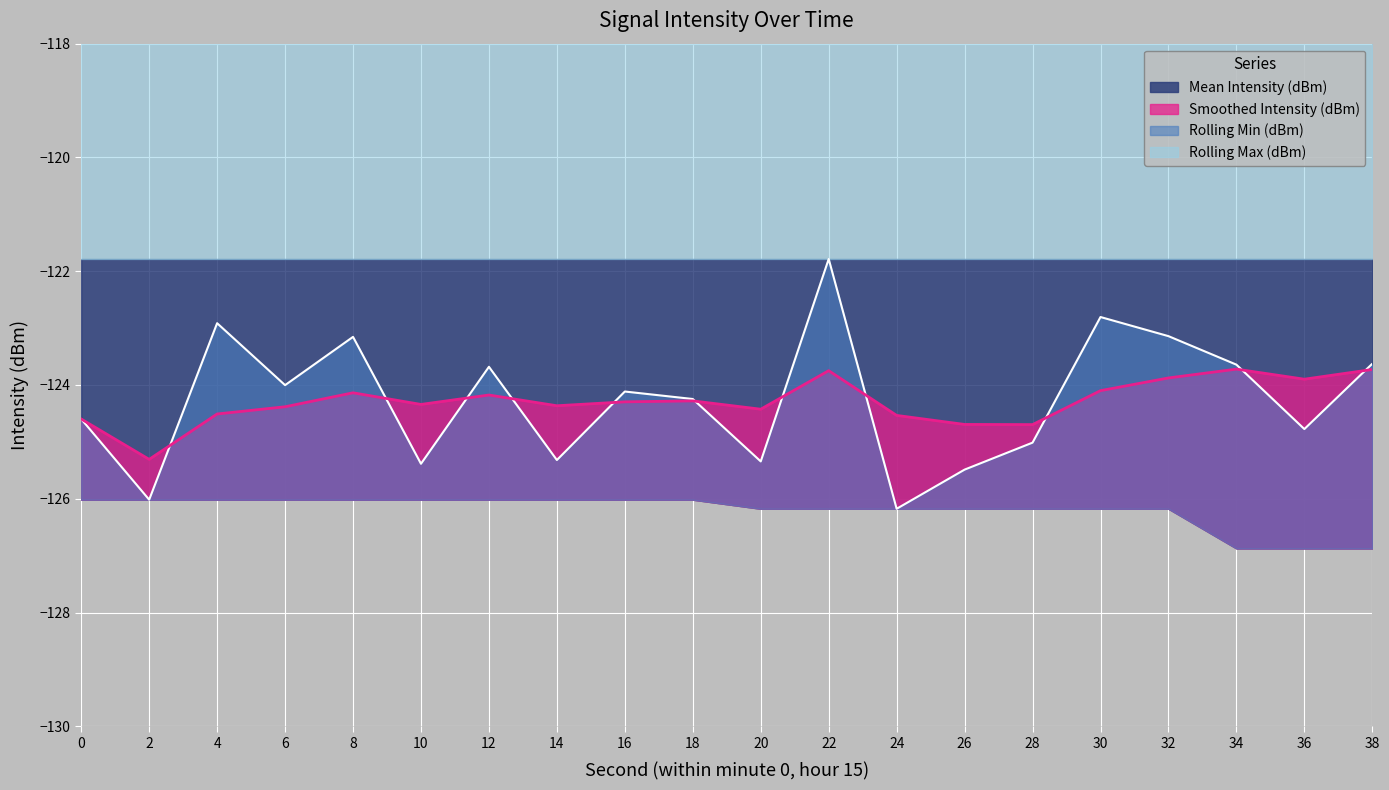

How many intersections are there between Smoothed Intensity (dBm) and Mean Intensity (dBm)?

11